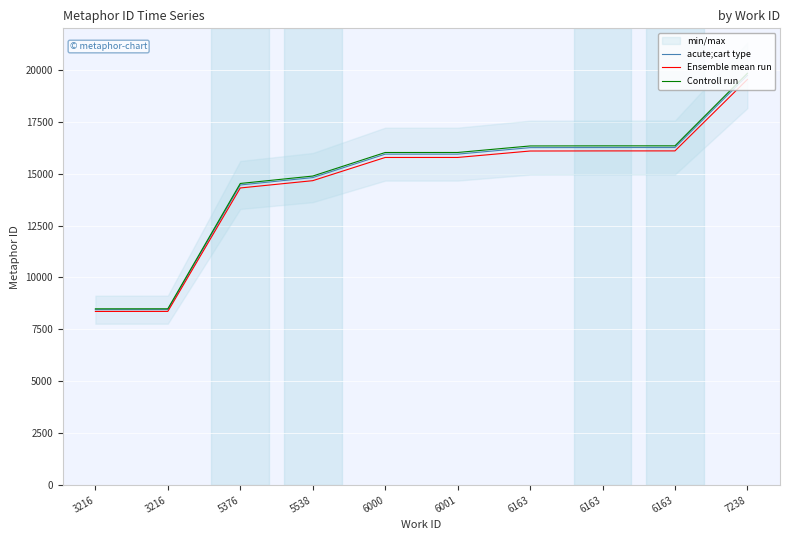

What is the sum of all acute;cart type values?

146546.0